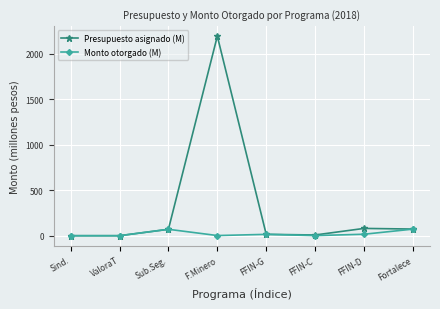

Which label corresponds to the largest value in the chart?

F.Minero